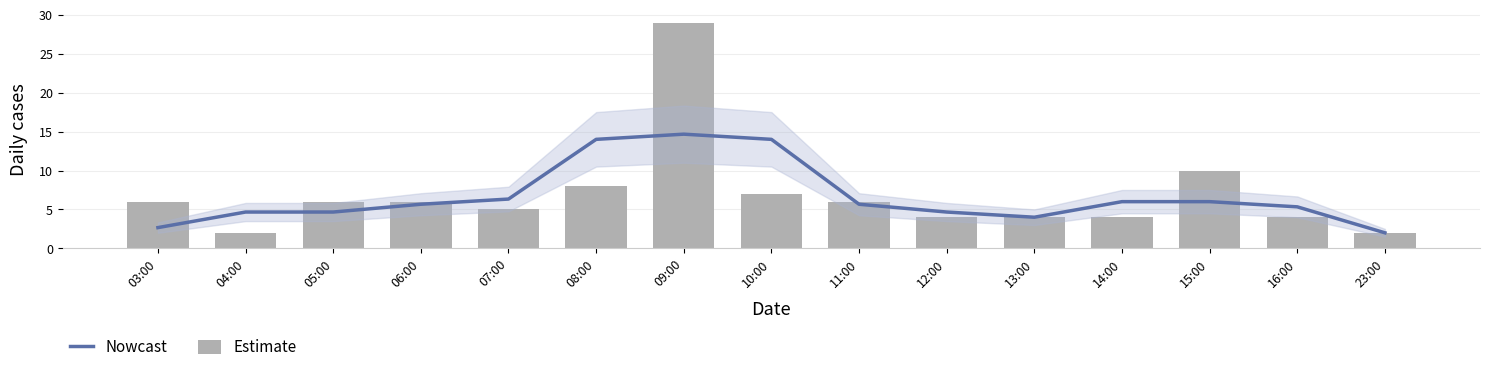

What is the label of the 11th bar from the right?

07:00